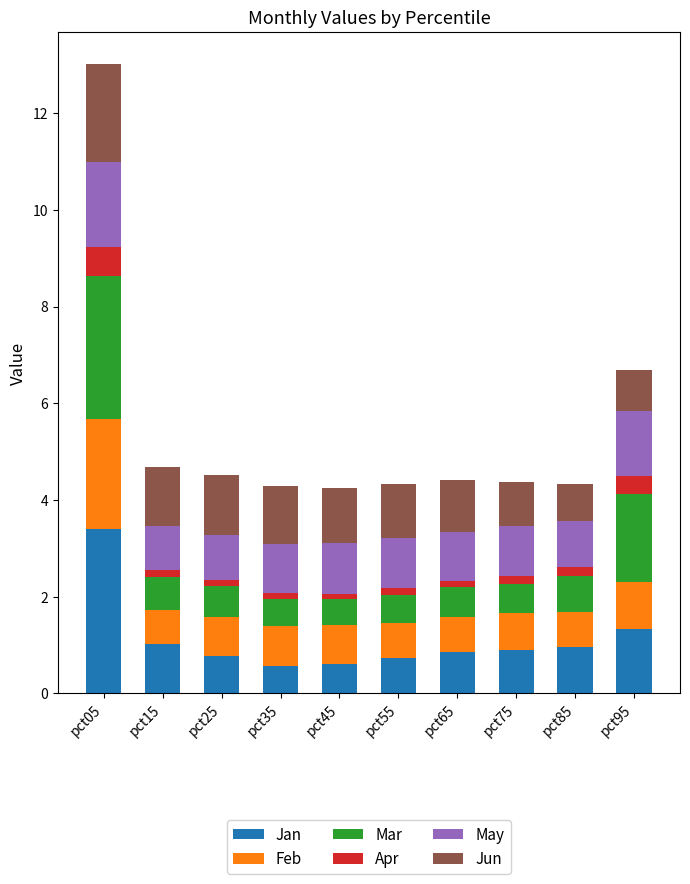

Does the chart contain any negative values?

No